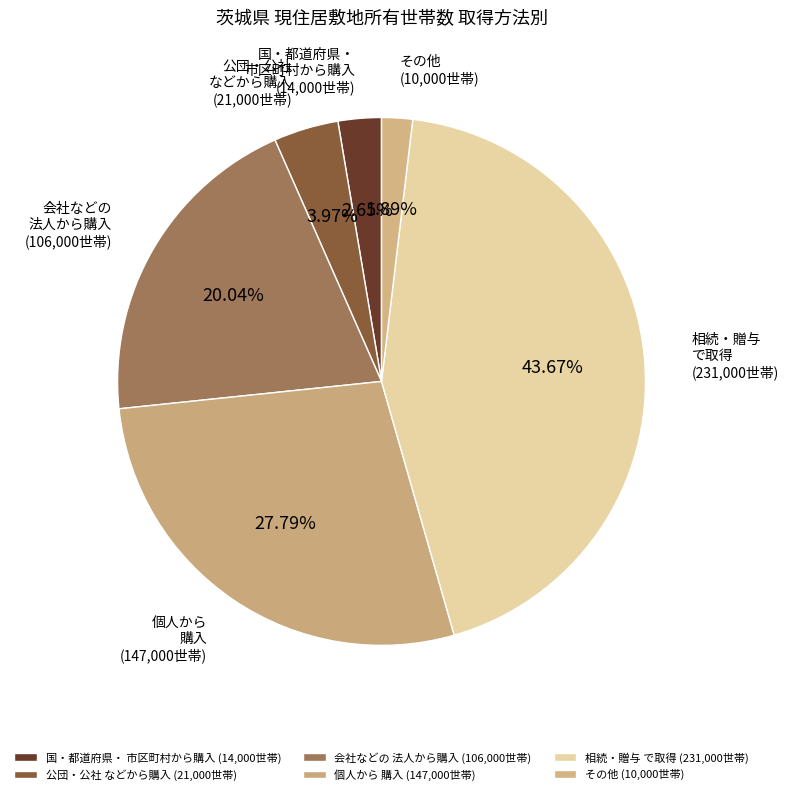

Which has a higher value, 相続・贈与 で取得 (231,000世帯) or その他 (10,000世帯)?

相続・贈与 で取得 (231,000世帯)